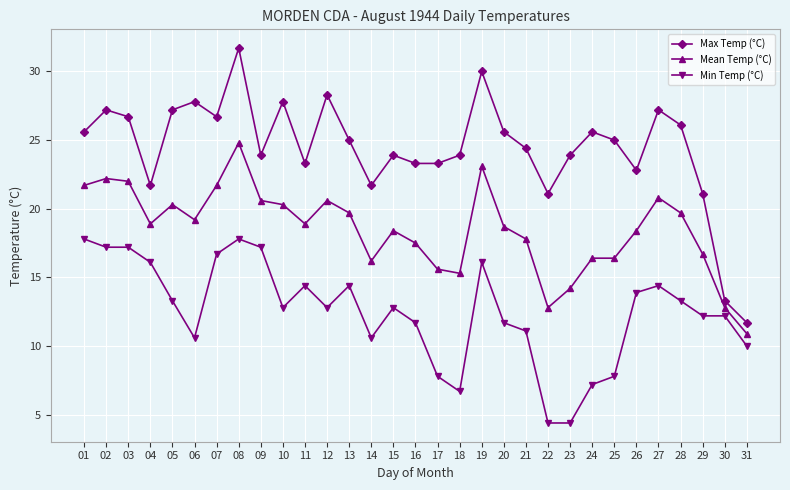

Which category has the highest value in the Mean Temp (°C) series?

08